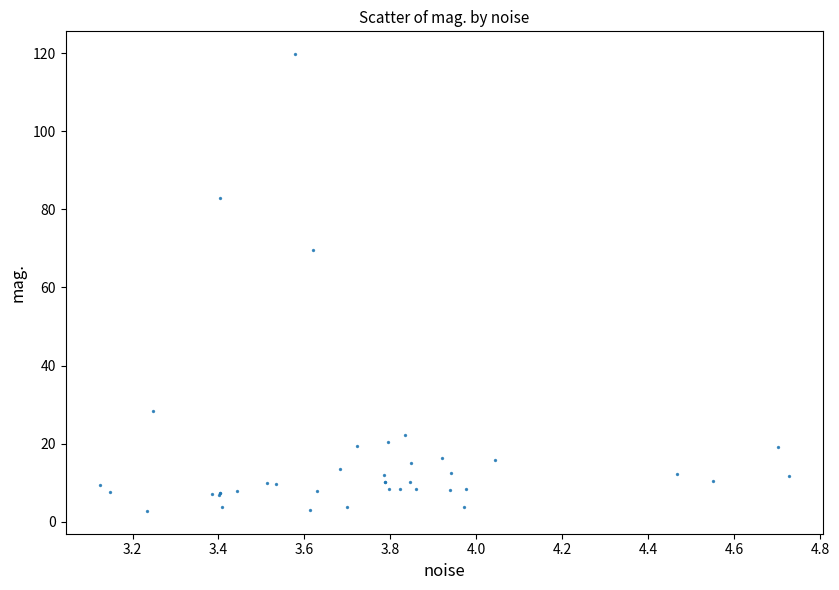

What Y value in the scatter plot is closest to 61?

69.6